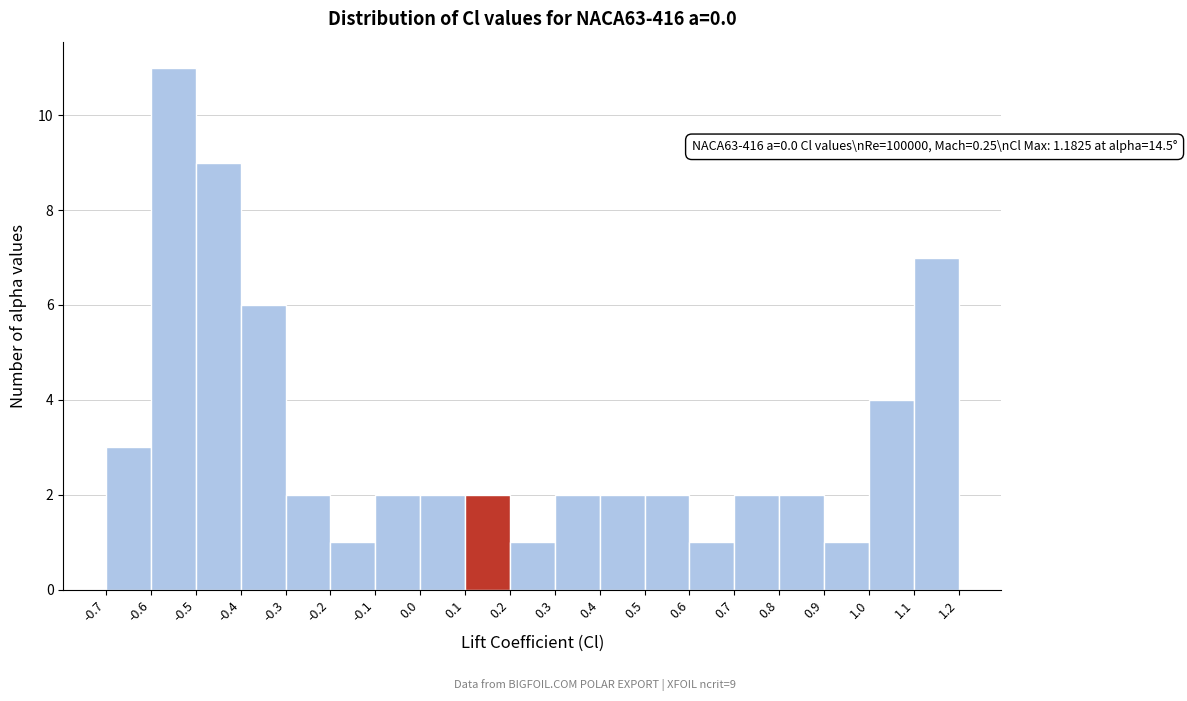

Over which range of the x-axis is the bar tallest?

-0.6 to -0.5